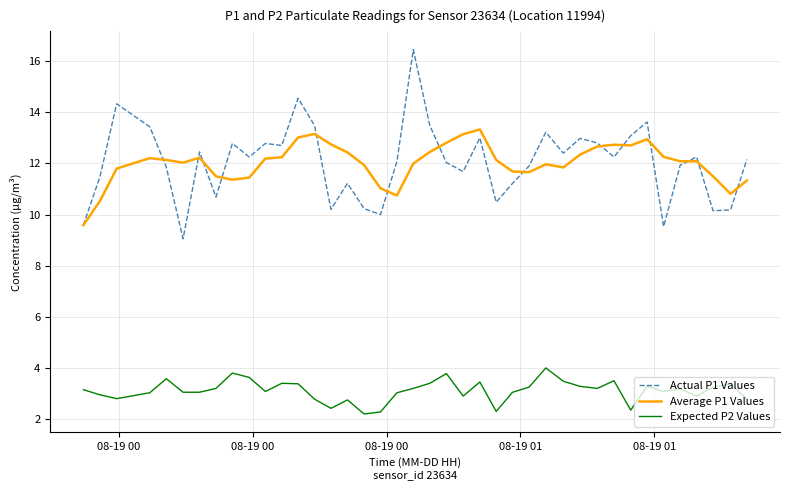

Which series has the widest spread of values?

Actual P1 Values